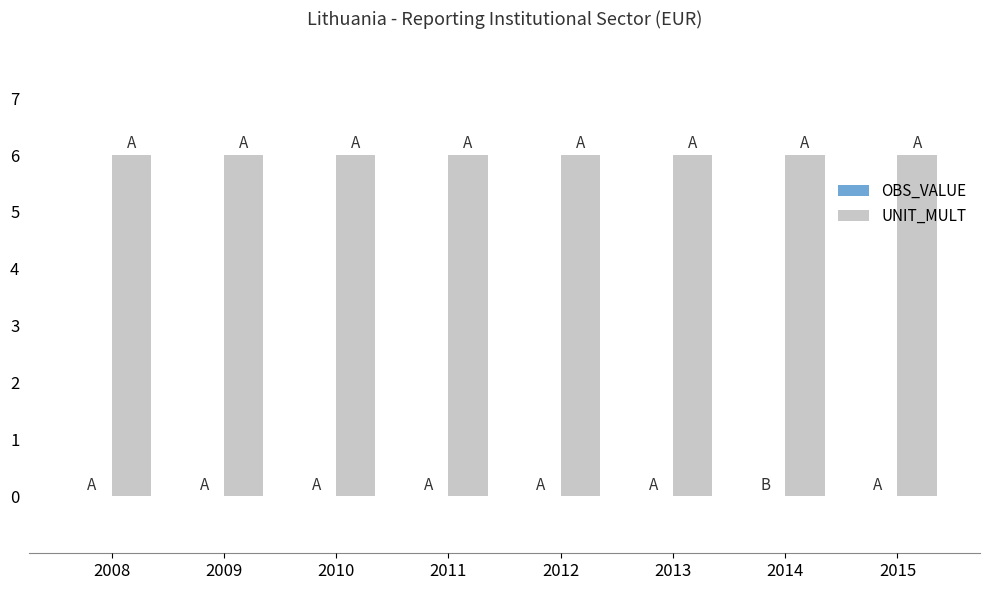

What is the sum of all UNIT_MULT values?

48.0